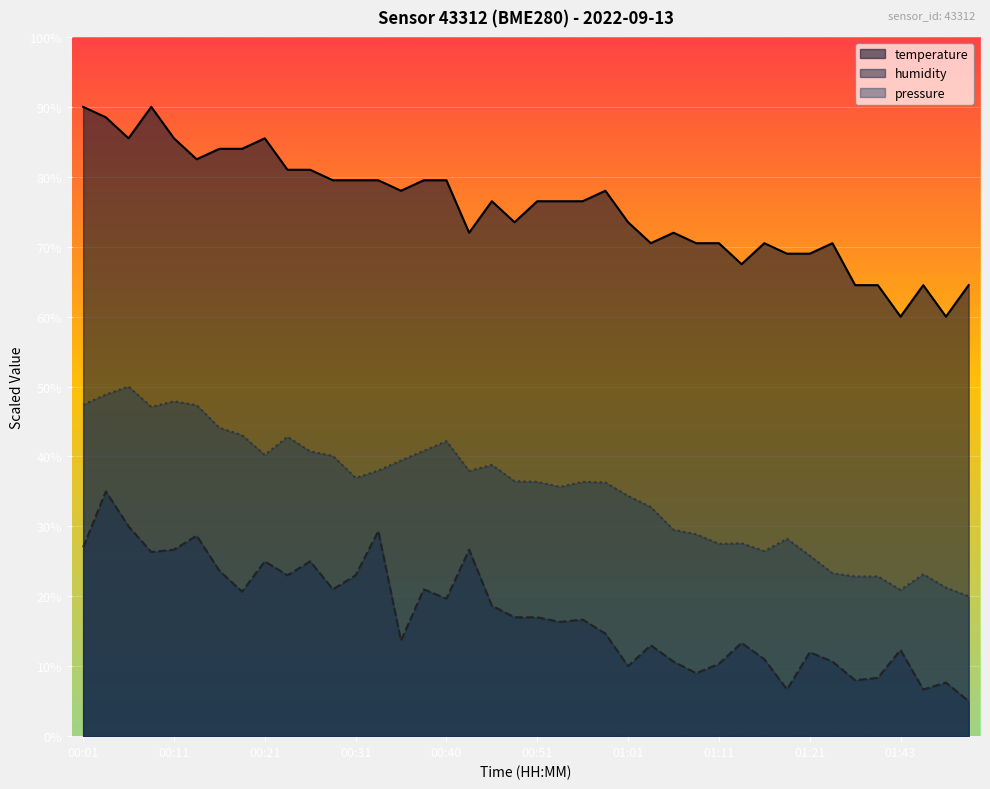

Which series has the largest range (max minus min)?

temperature